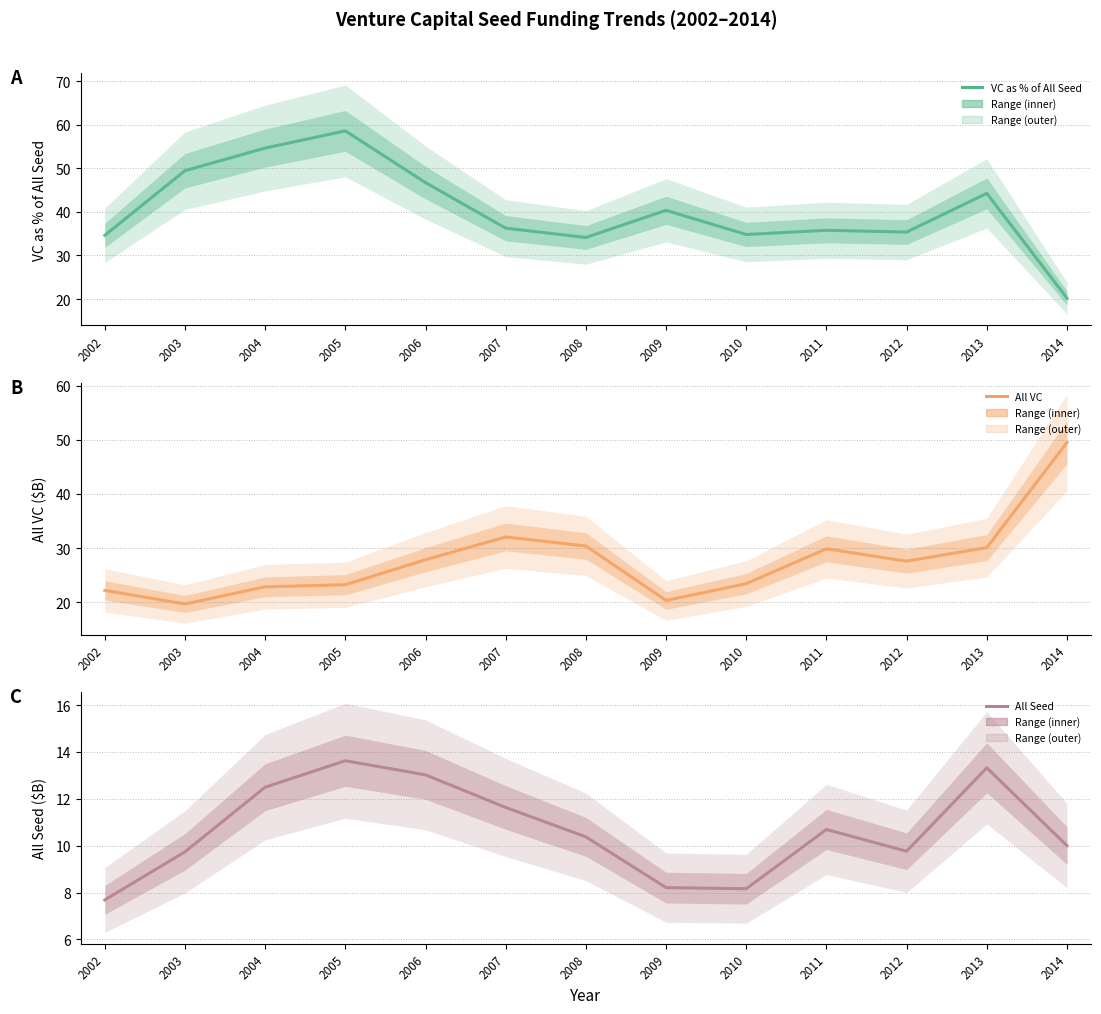

The value of All Seed at 2009 is 8.2. True or false?

True